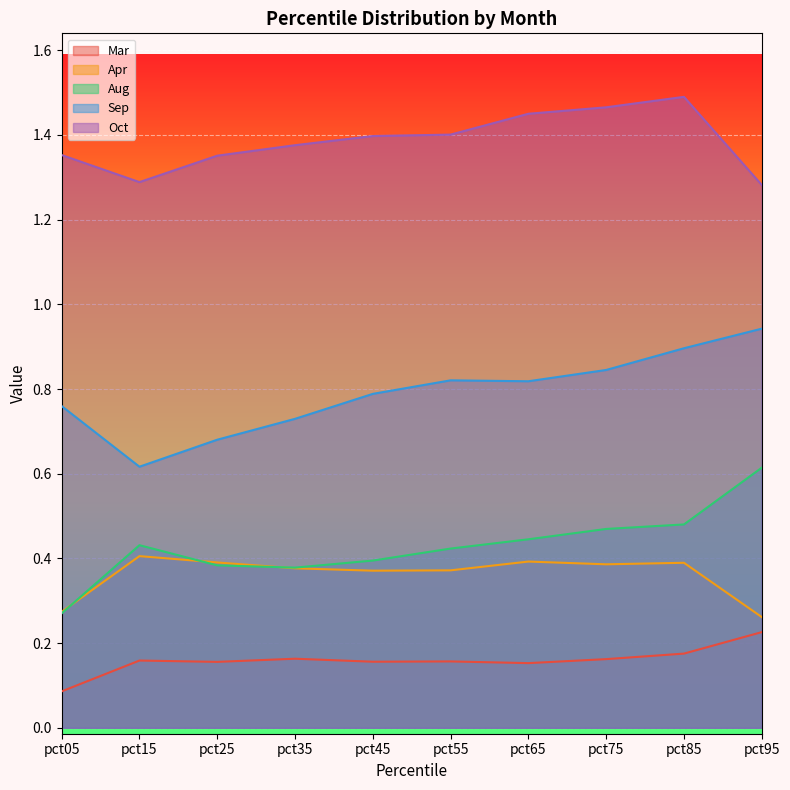

At which category does the chart reach its minimum across all series?

pct05